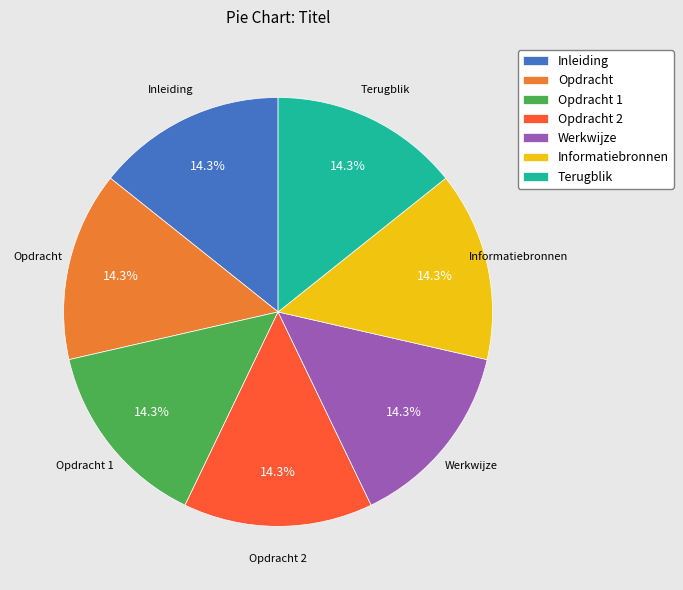

Is Opdracht 2 the majority of the pie?

No